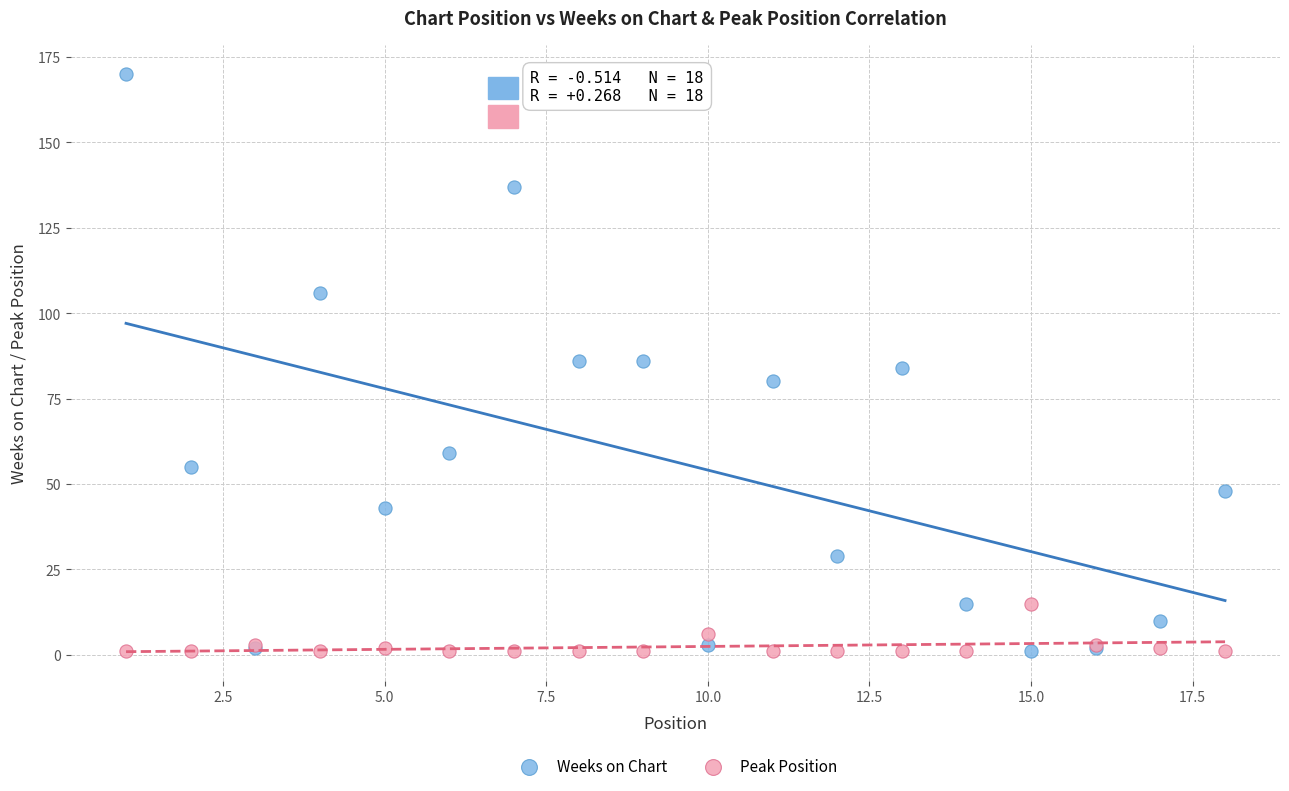

Which series has the widest spread of Y values?

Weeks on Chart